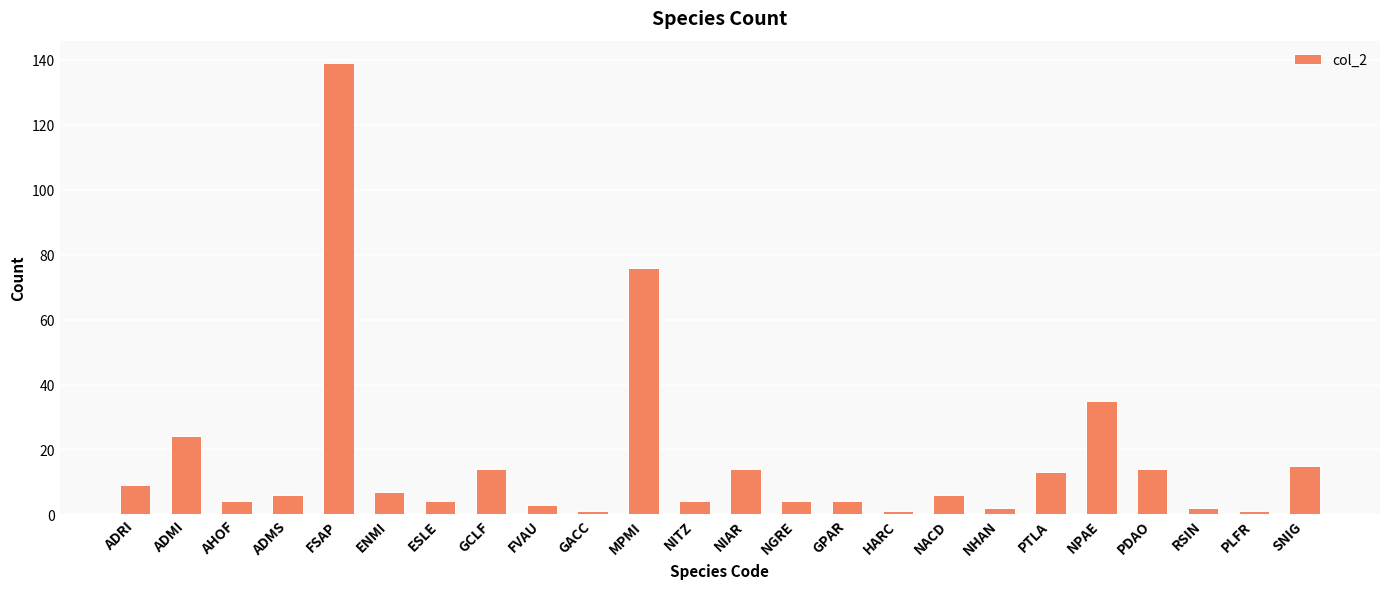

Are the bars grouped side by side (vs. stacked)?

No